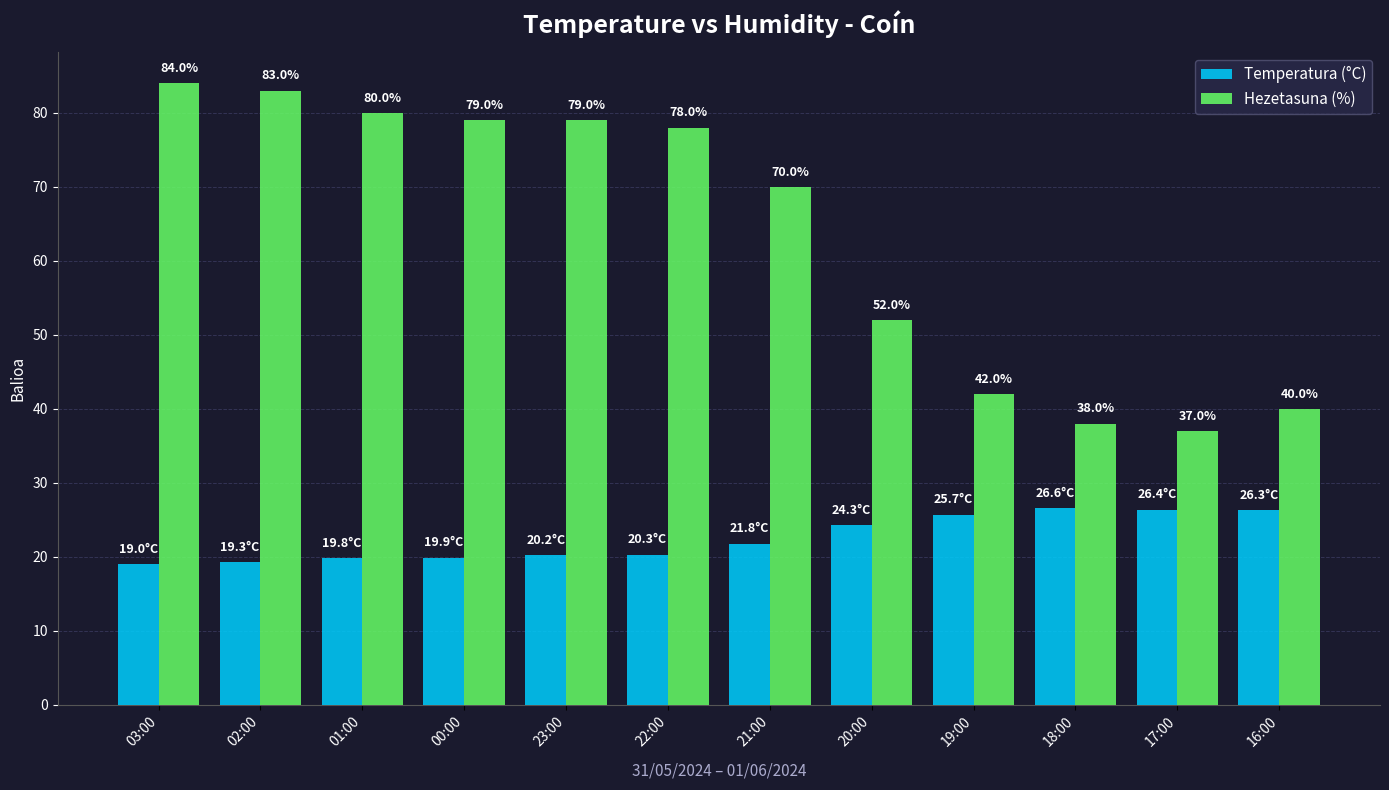

Which series has the largest range (max minus min)?

Hezetasuna (%)